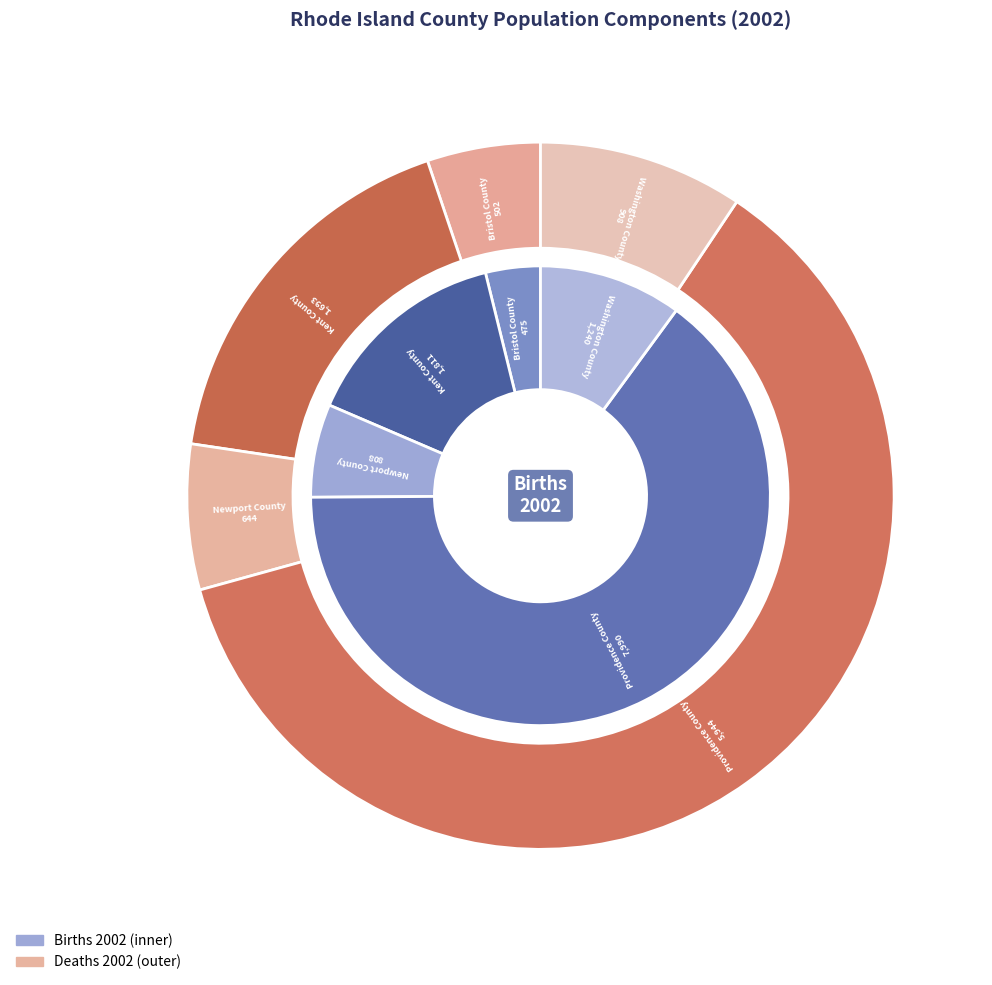

To the nearest percent, what is the difference between the largest and smallest slice percentages?

56%